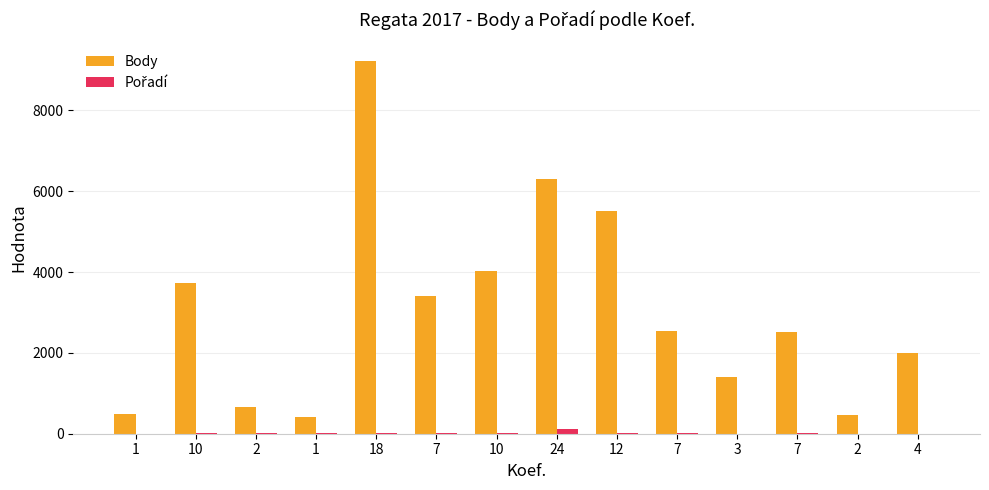

Count the number of data series in this chart.

2